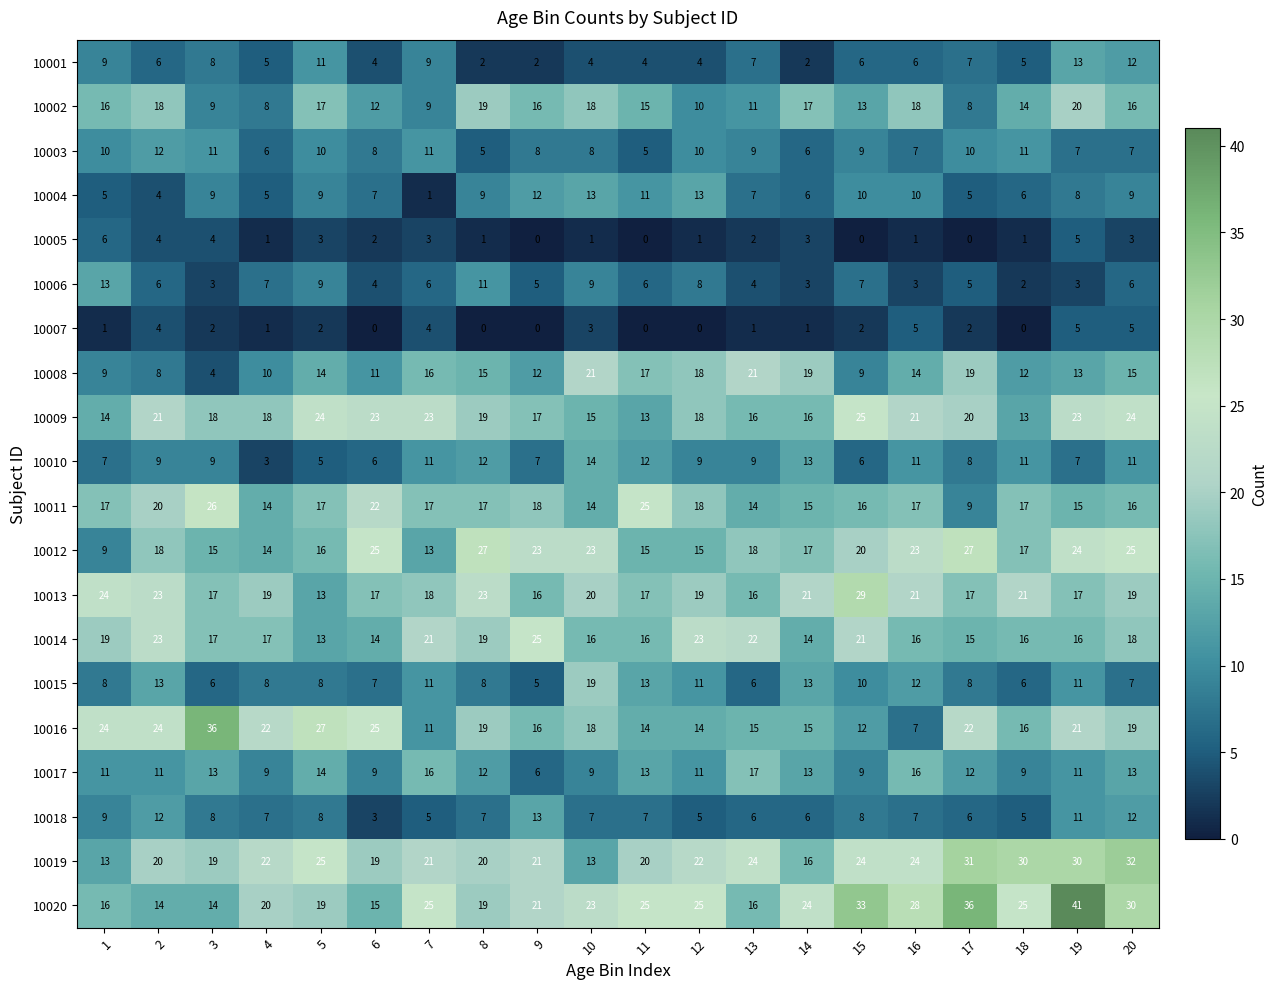

What is the difference between the second highest and second lowest values in the 10008 series?

13